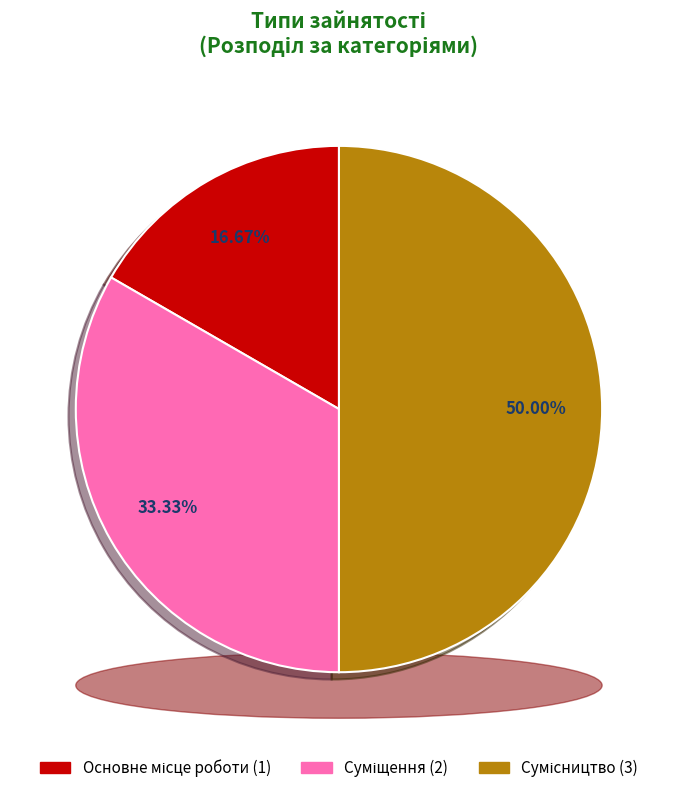

True or false: Сумісництво accounts for 38% of the total.

False